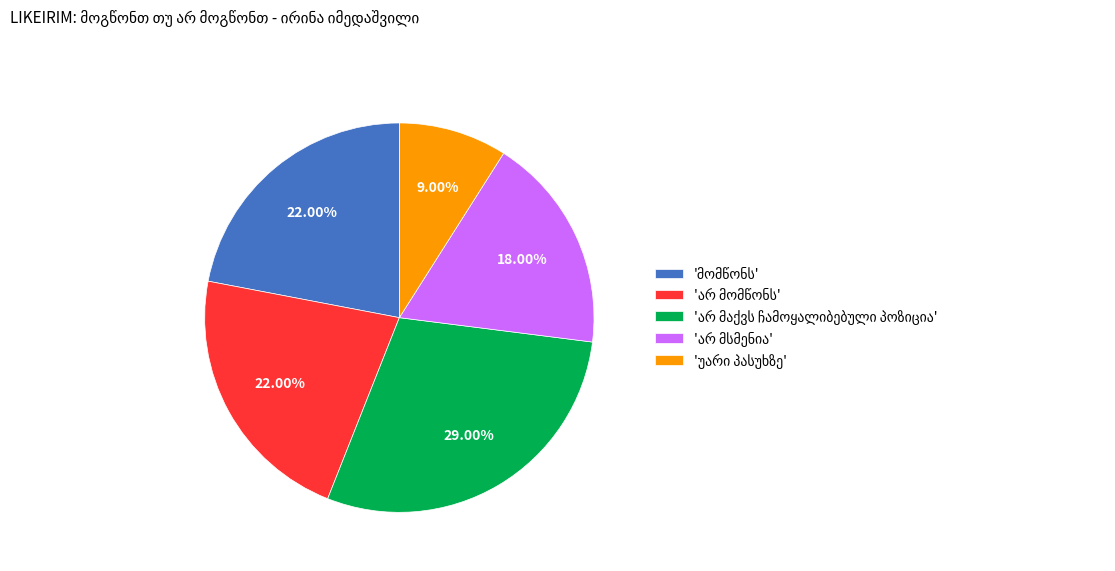

Is there a majority slice in this chart?

No